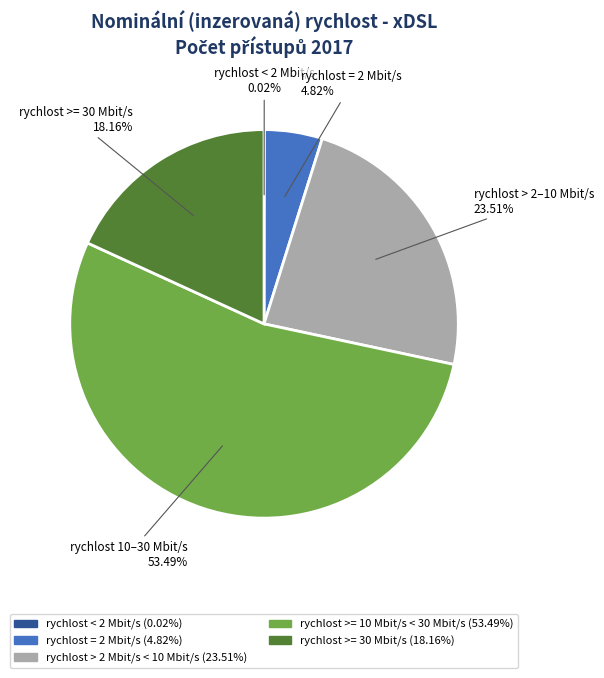

What is the ratio of the value at rychlost > 2–10 Mbit/s to the value at rychlost >= 30 Mbit/s?

1.3